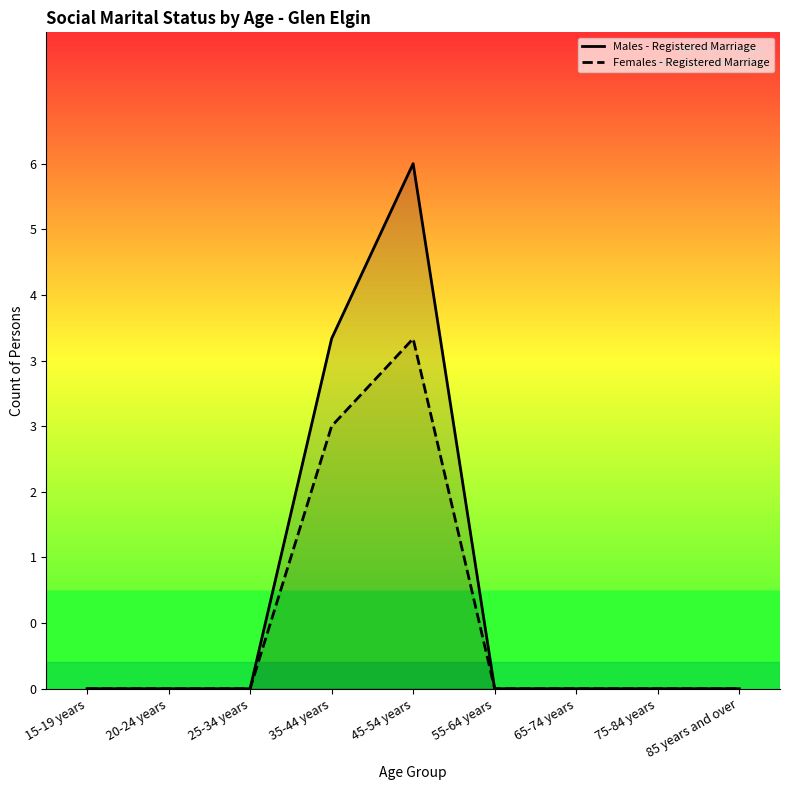

True or false: Females - Registered Marriage and Males - Registered Marriage cross at least once.

False